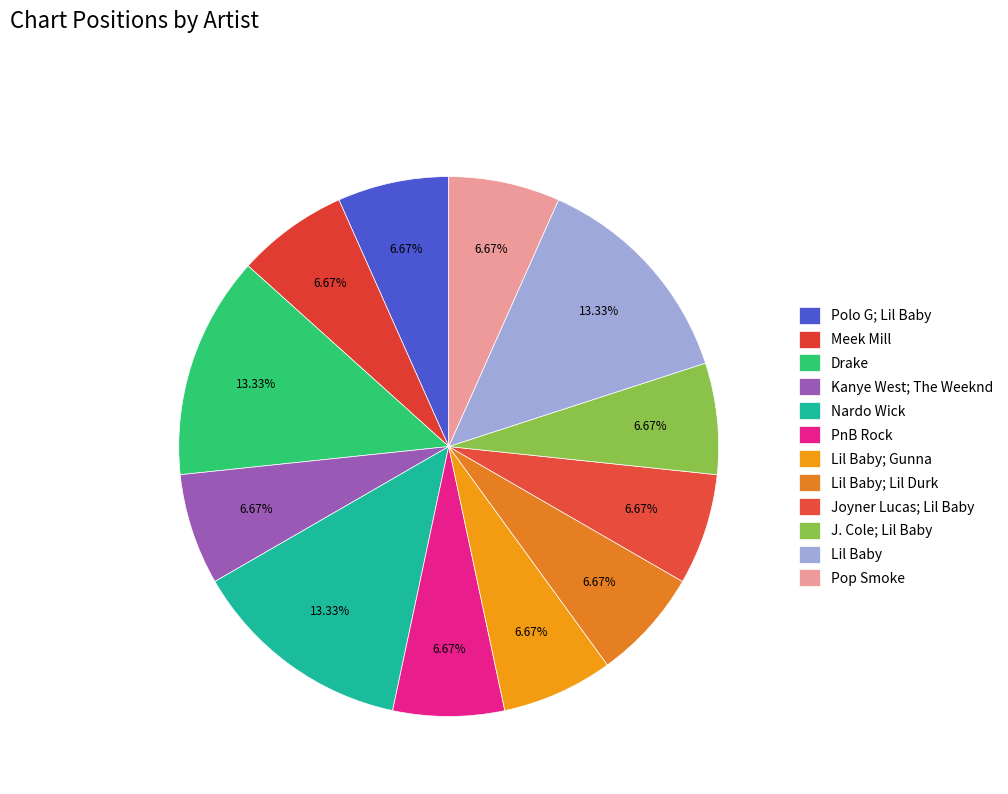

Which category has the biggest portion of the pie?

Drake